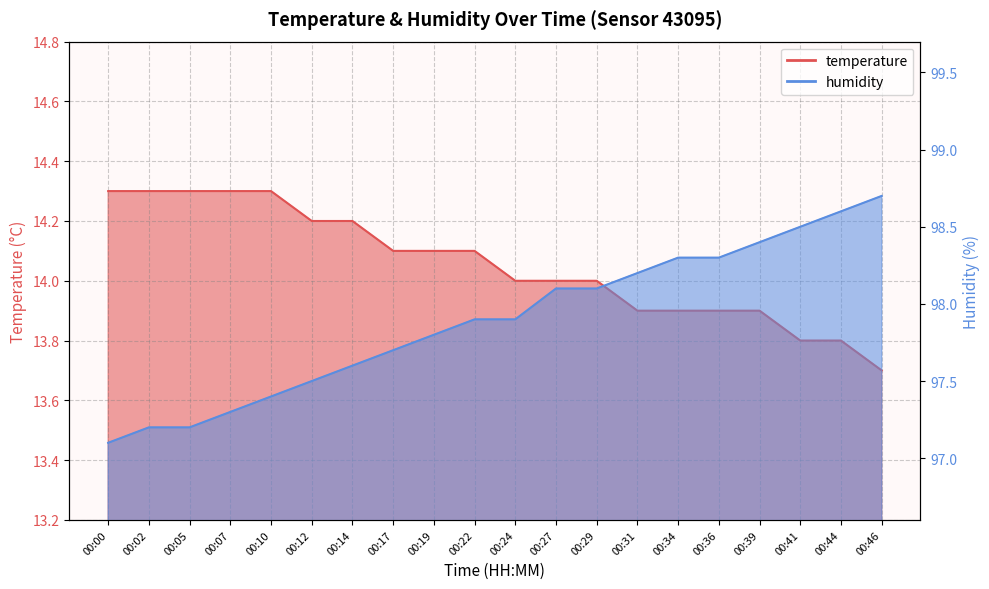

What is the sum of the temperature values at 00:46 and 00:19?

27.8